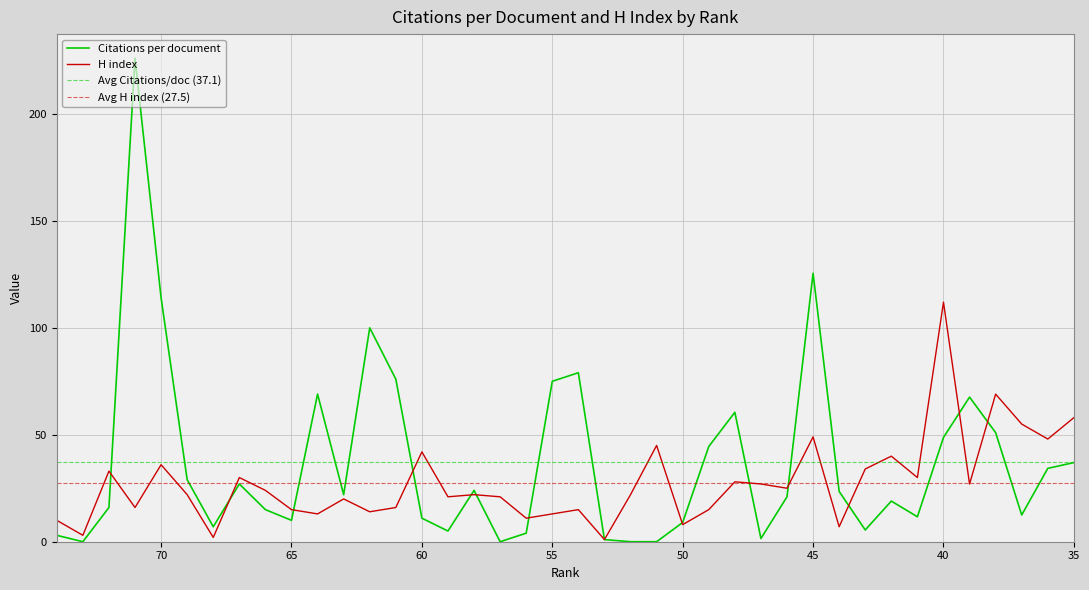

At which label does Citations per document first exceed 22?

71